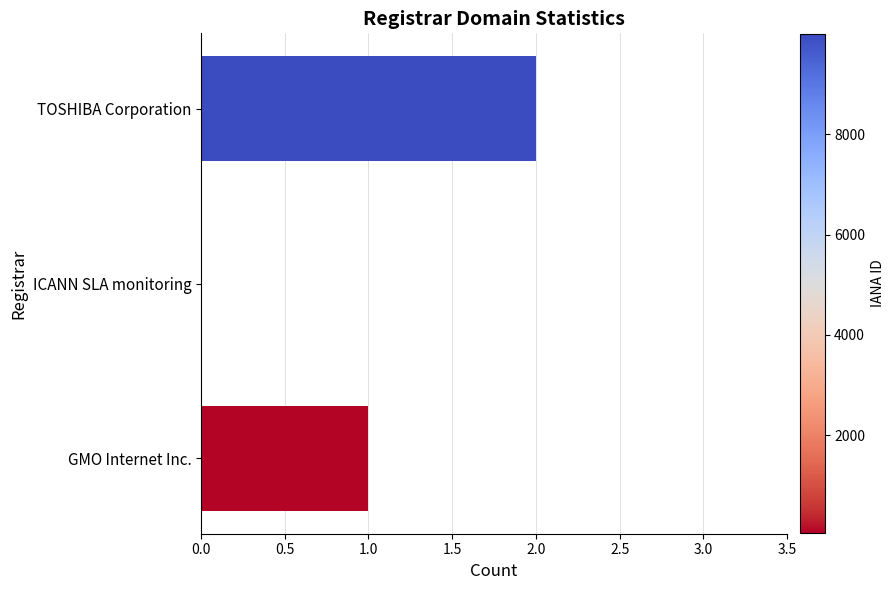

How many positive values are there?

2